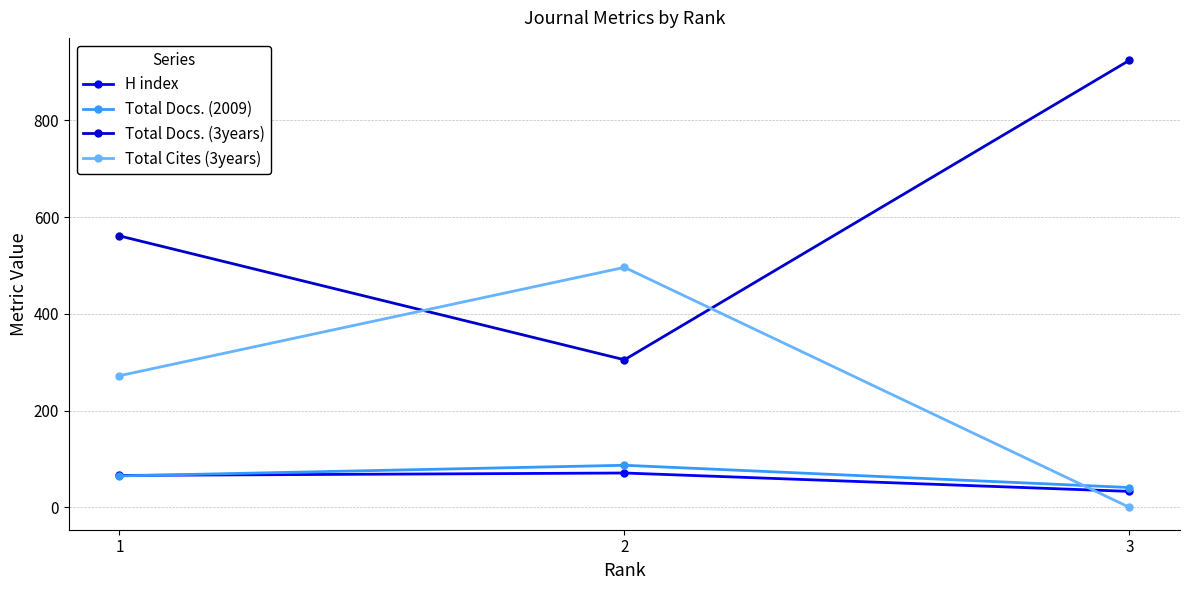

What is the minimum value for Total Docs. (2009)?

41